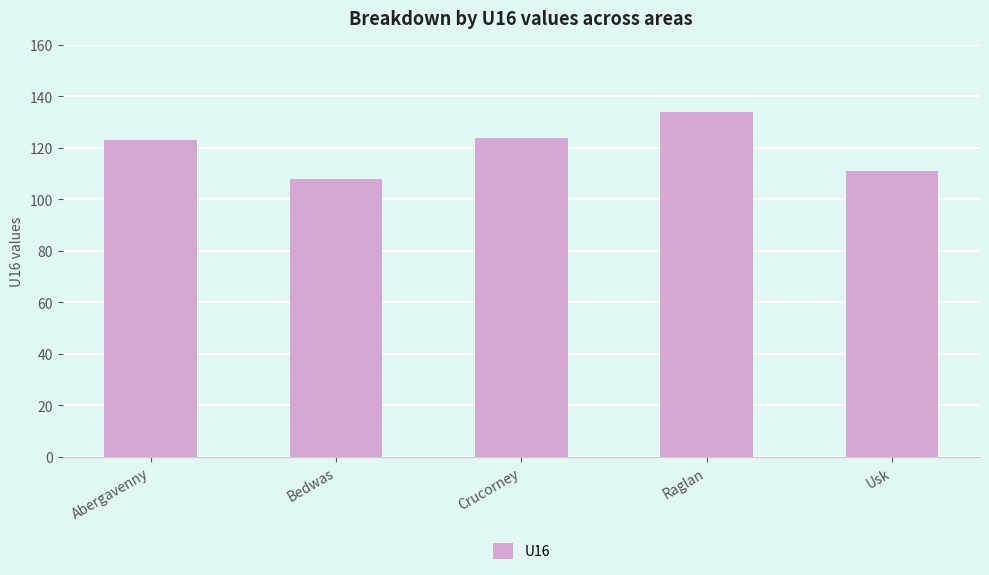

Read the value at Bedwas.

108